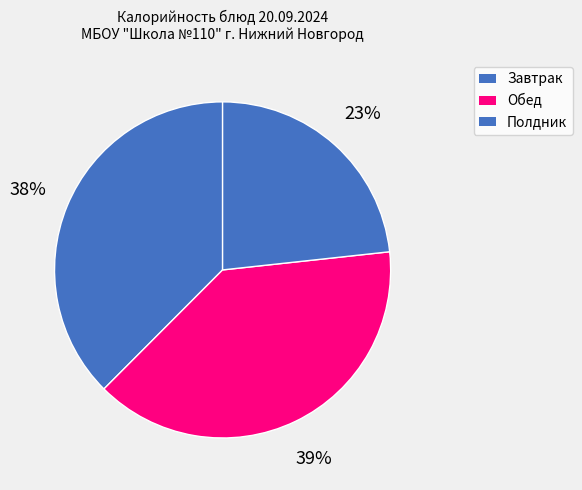

Which category has the biggest portion of the pie?

Обед